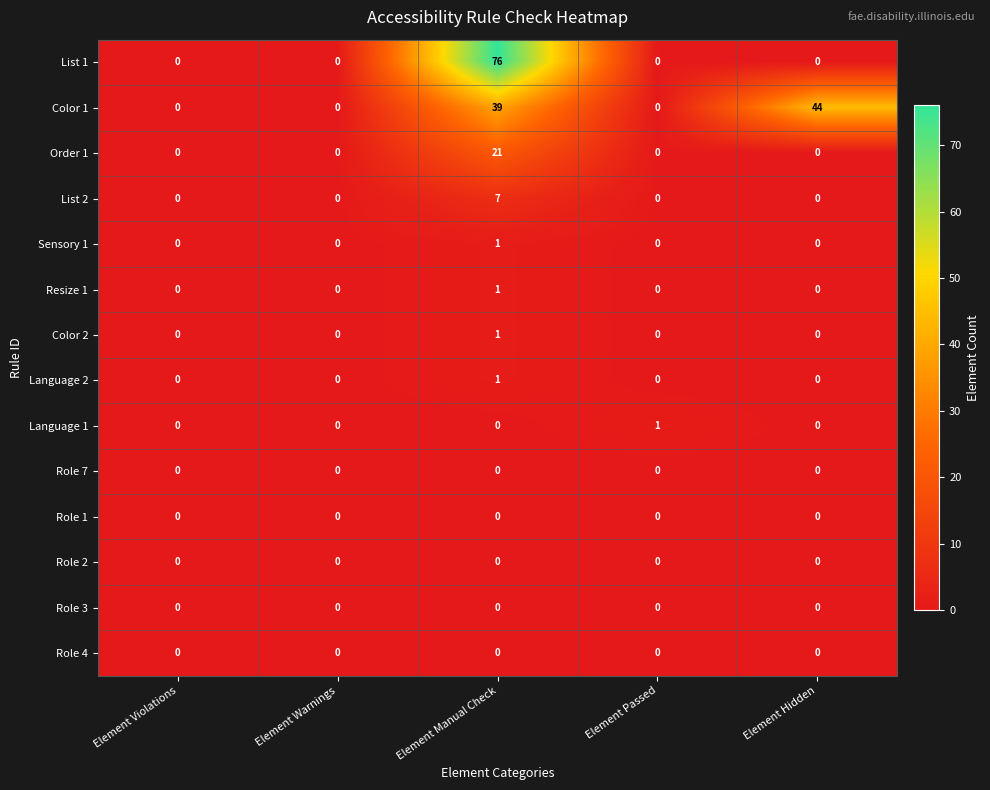

What is the greatest value displayed?

76